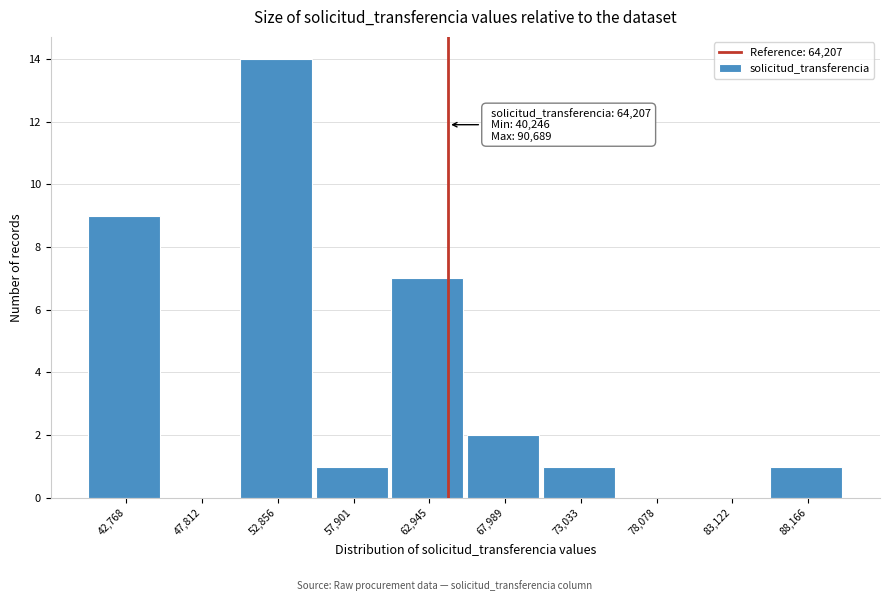

Over which range of the x-axis is the bar tallest?

50000 to 55000